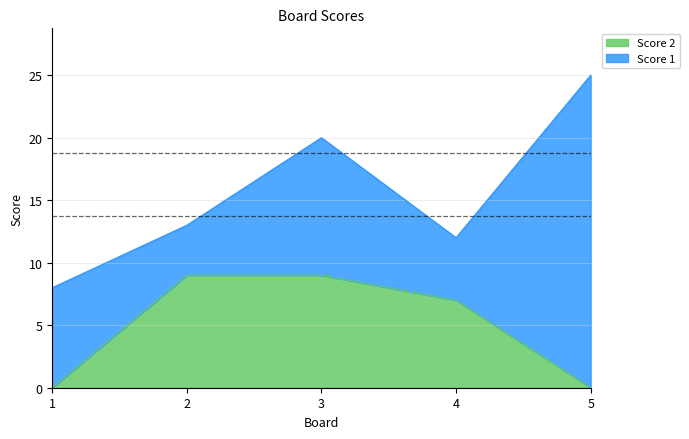

The chart shows a value of 9 at 3. True or false?

True